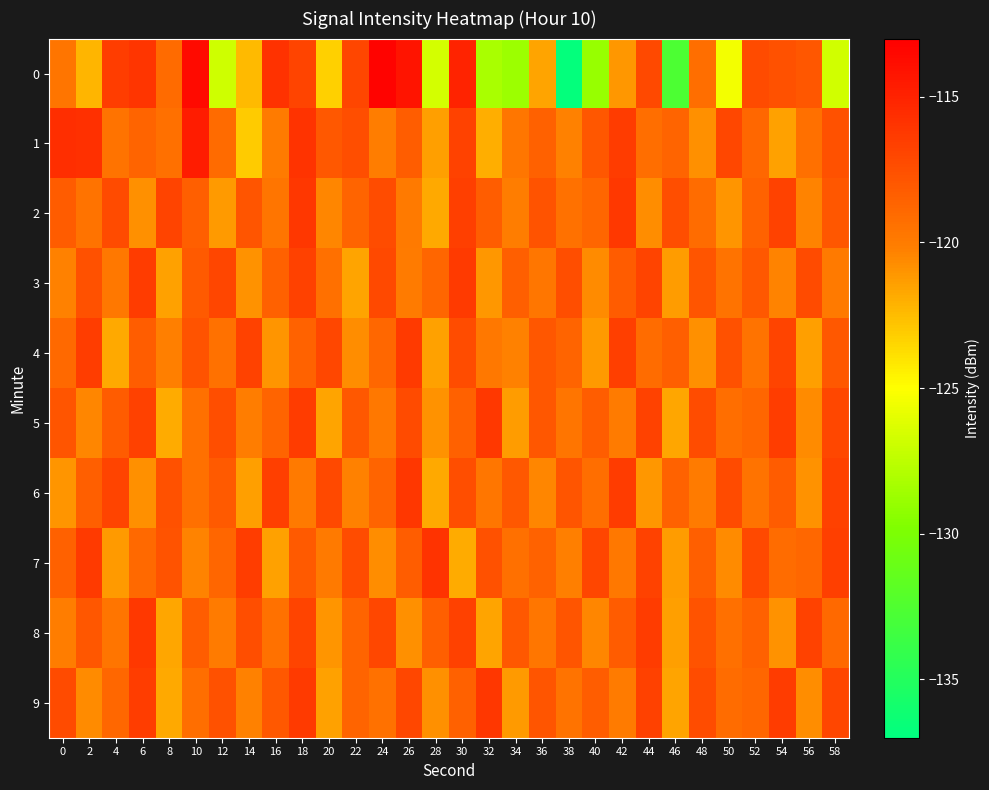

What is the spread (max minus min) of values at 18?

3.9